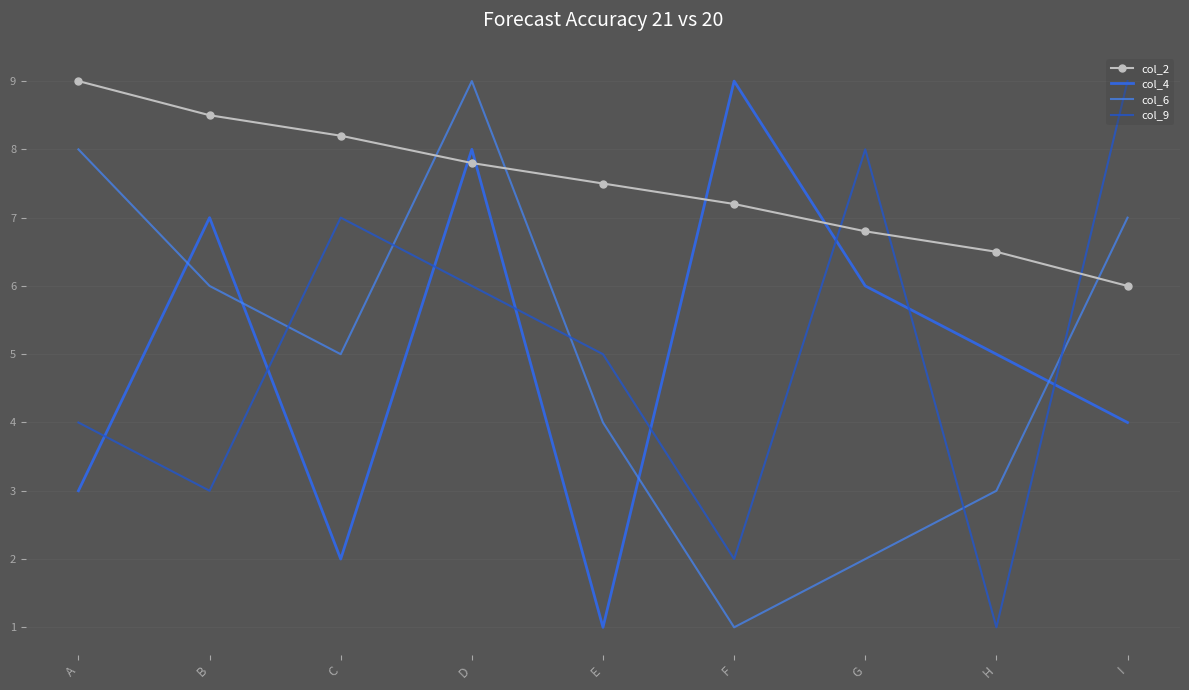

What are all the series names shown in the legend?

col_2, col_4, col_6, col_9